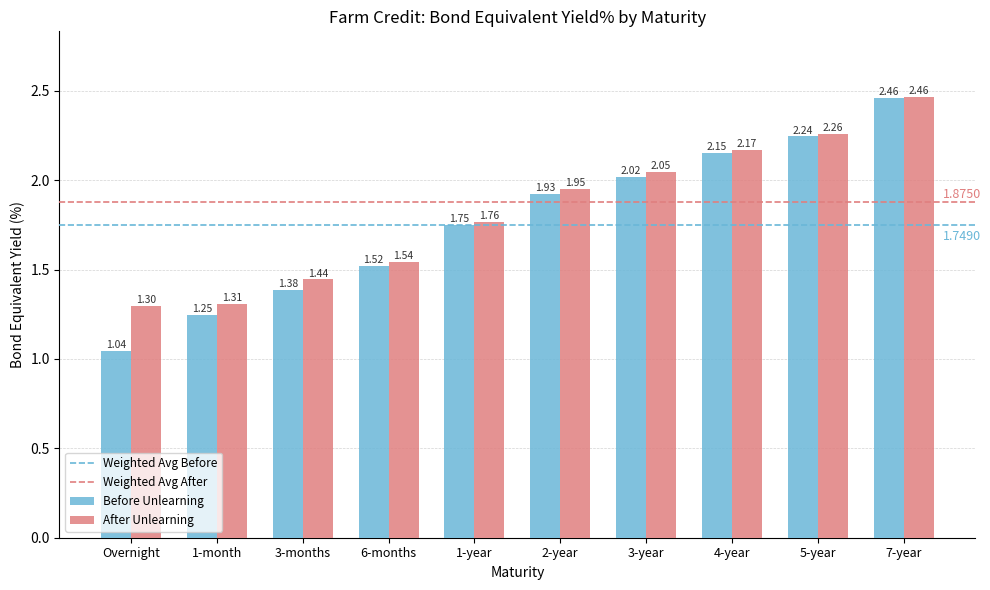

What is the sum of the After Unlearning values at 2-year and 7-year?

4.4